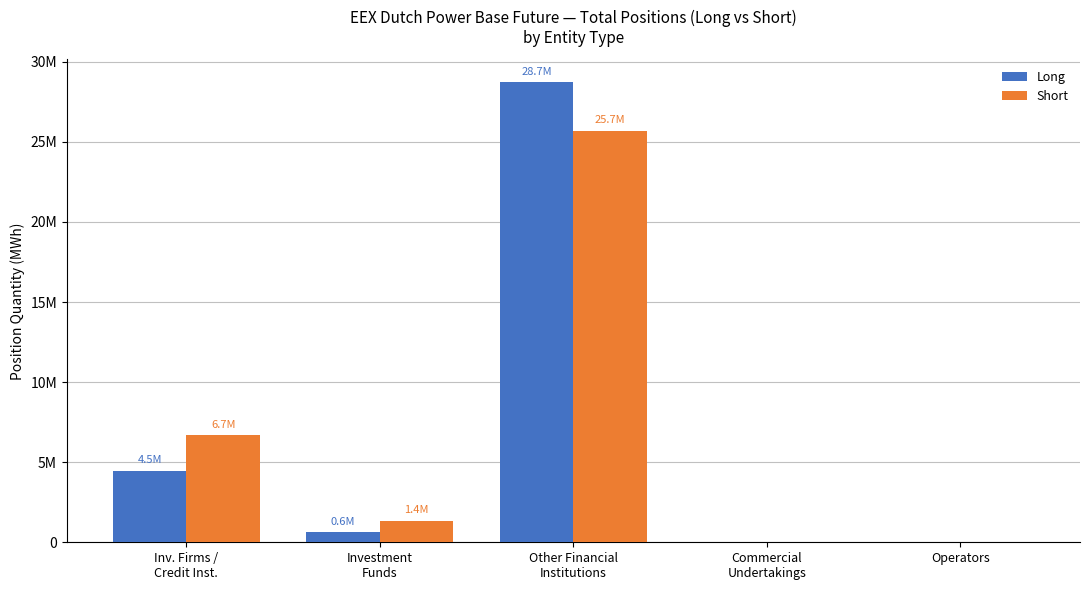

Is the value of Short at Operators greater than the value of Long at Inv. Firms /
Credit Inst.?

No